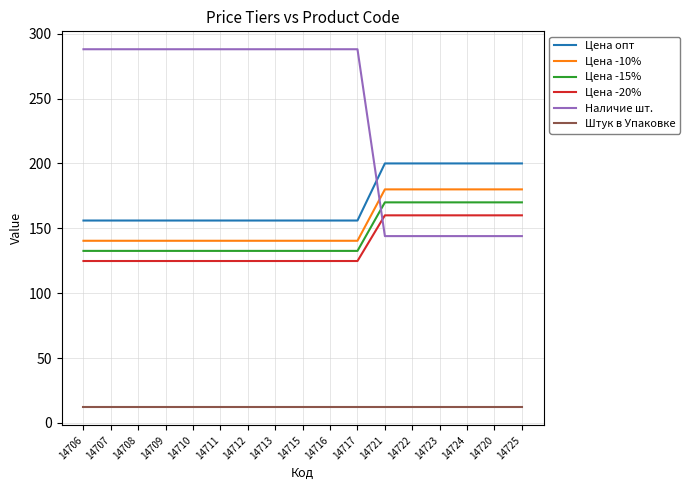

Is the value of Цена опт at 14715 greater than the value of Цена -15% at 14721?

No